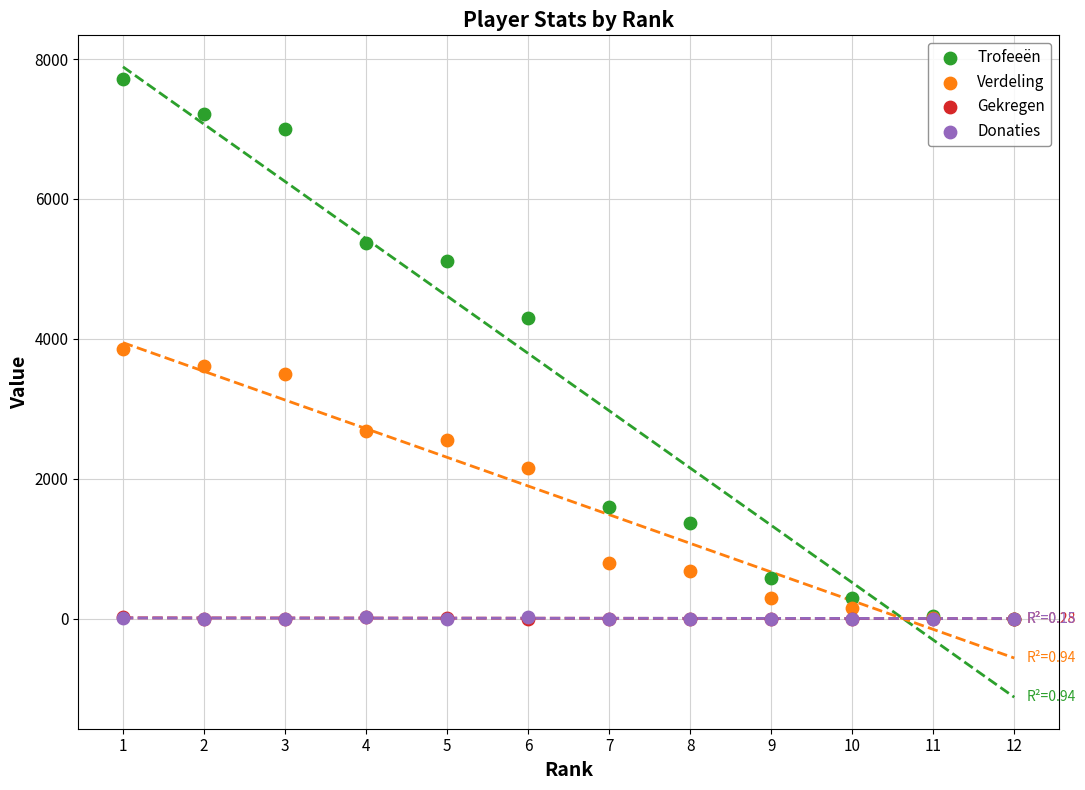

Which series has the widest spread of Y values?

Trofeeën